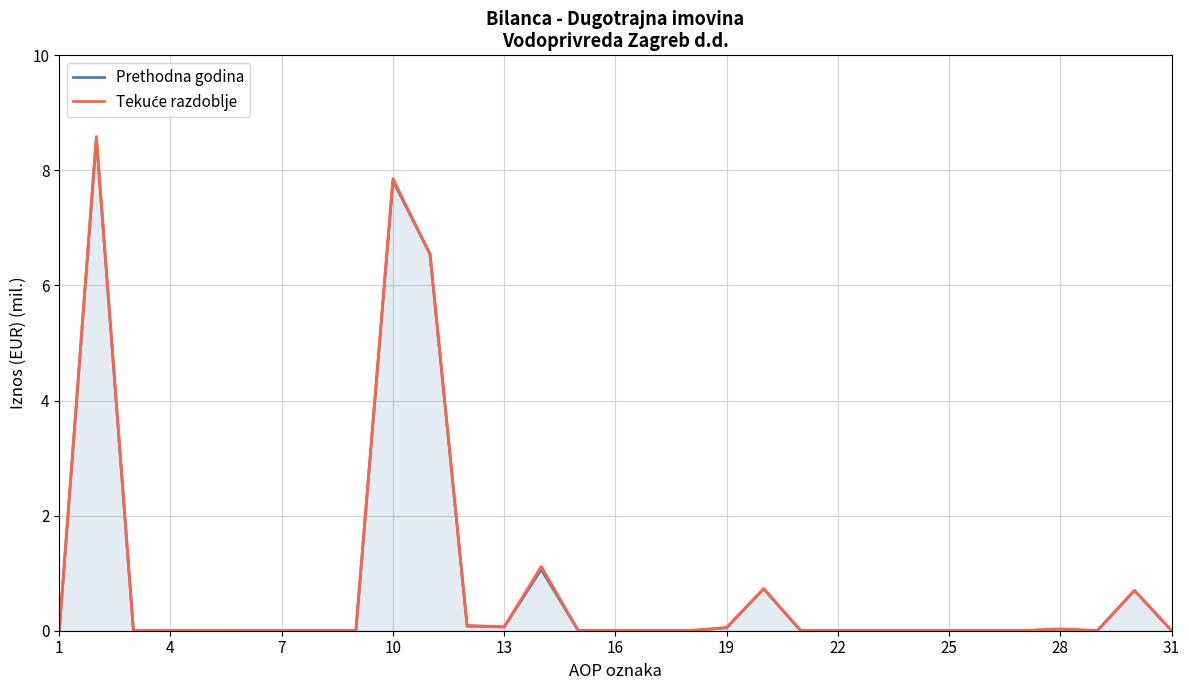

True or false: Prethodna godina and Tekuće razdoblje cross at least once.

True